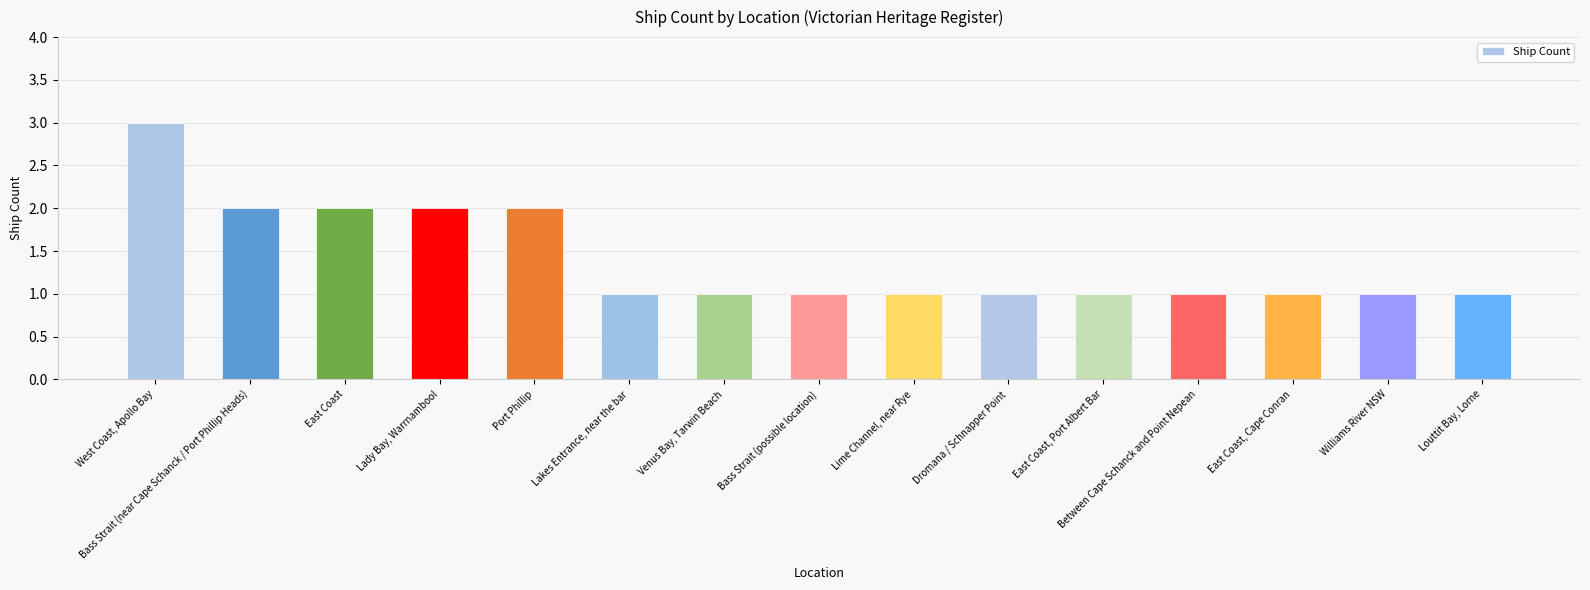

What is the sum of the values at West Coast, Apollo Bay and East Coast, Cape Conran?

4